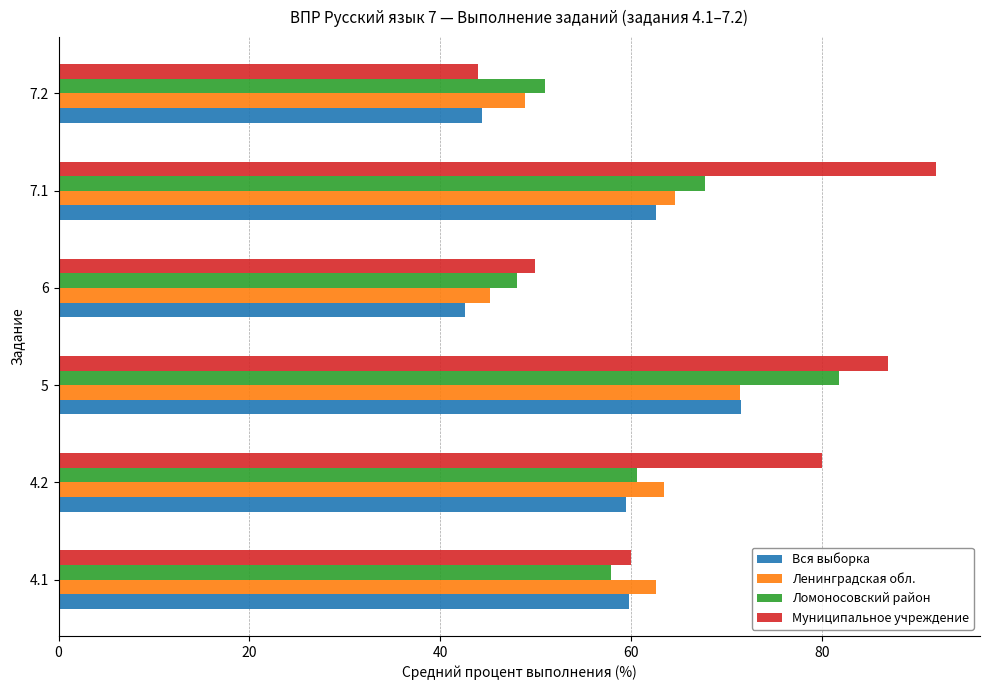

Is it true that Ленинградская обл. equals 103.0 at 4.2?

False